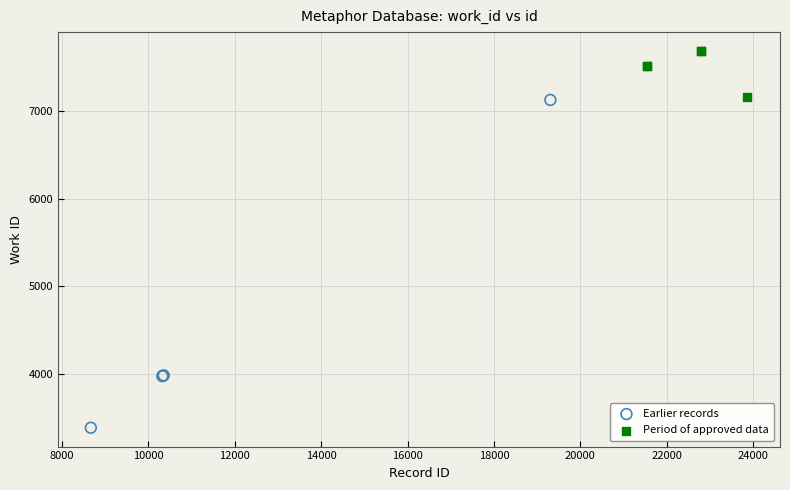

Which series has the widest spread of Y values?

Earlier records